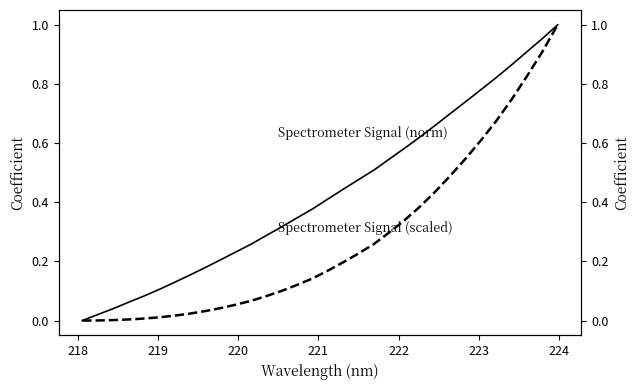

What is the difference between the maximum and minimum values in the Spectrometer Signal (scaled) series?

1.0